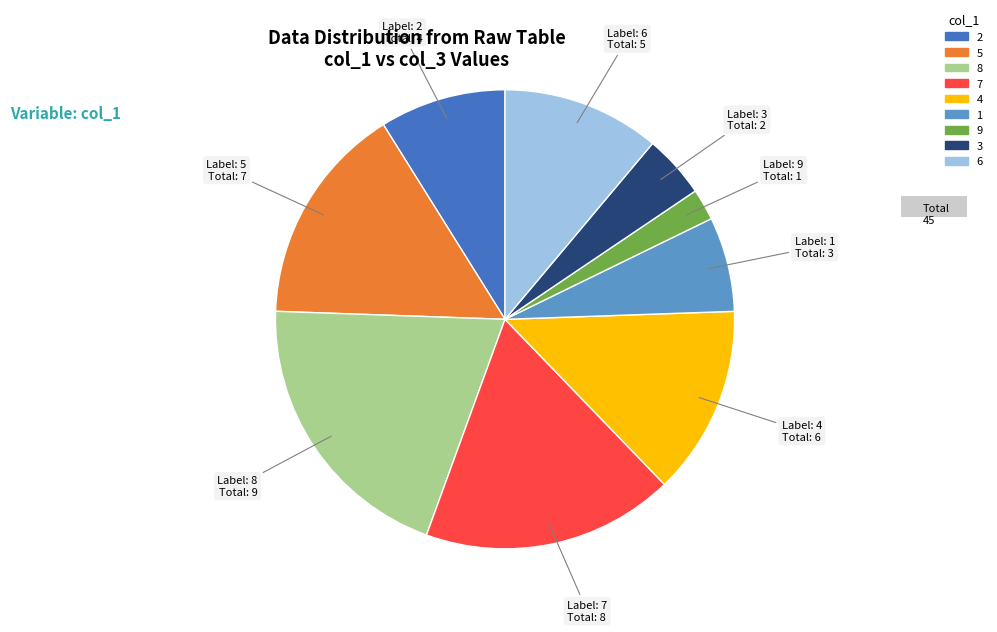

What is the largest slice in the pie chart?

8